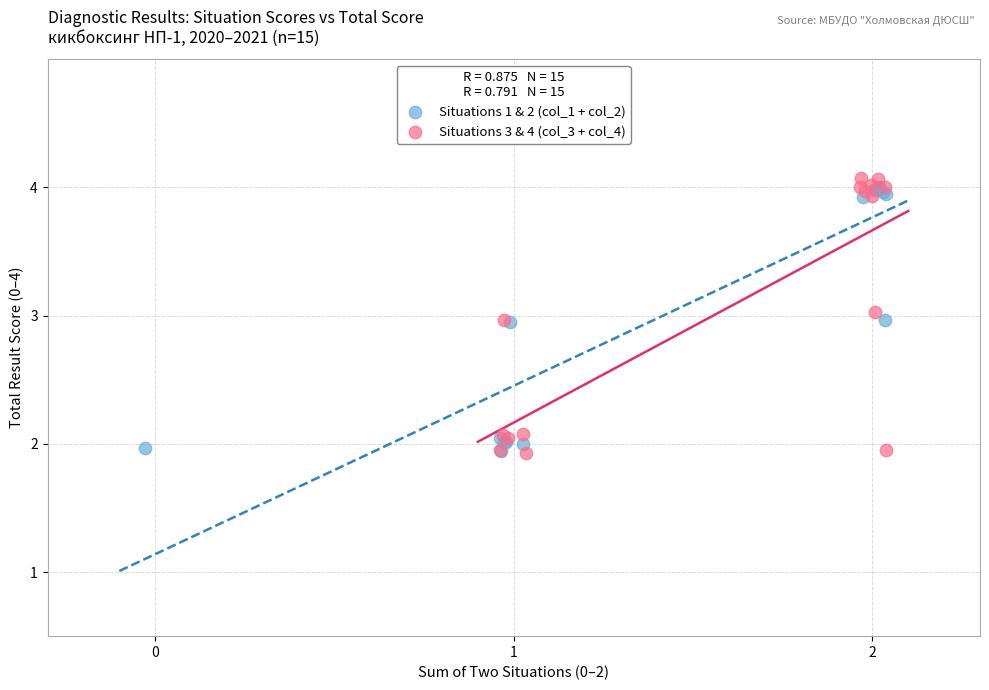

Which series reaches the maximum Y coordinate?

Situations 3 & 4 (col_3 + col_4)